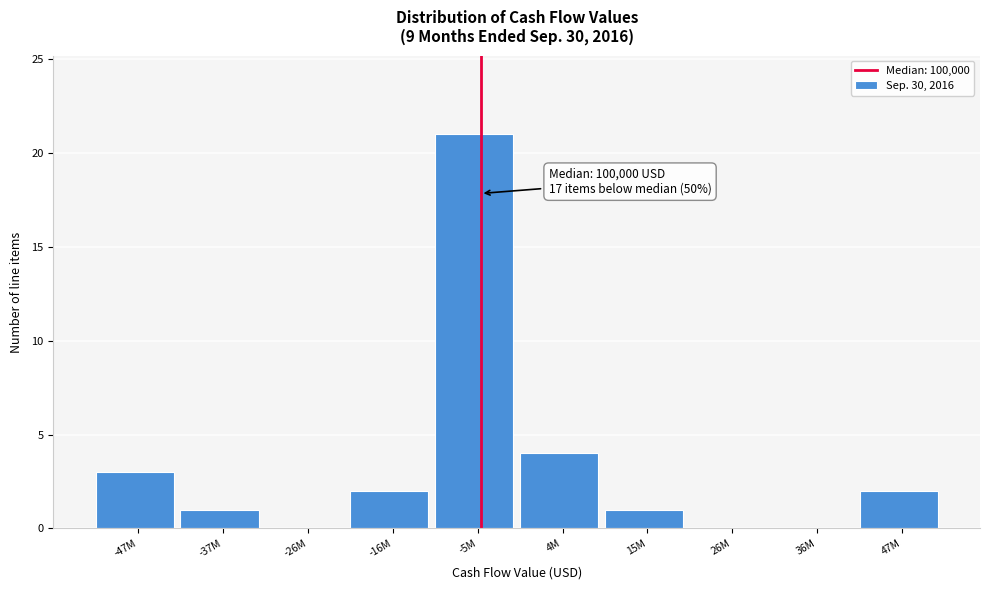

Reading left to right, list all the values displayed in this chart.

-47M=3	-37M=1	-26M=0	-16M=2	-5M=21	4M=4	15M=1	26M=0	36M=0	47M=2